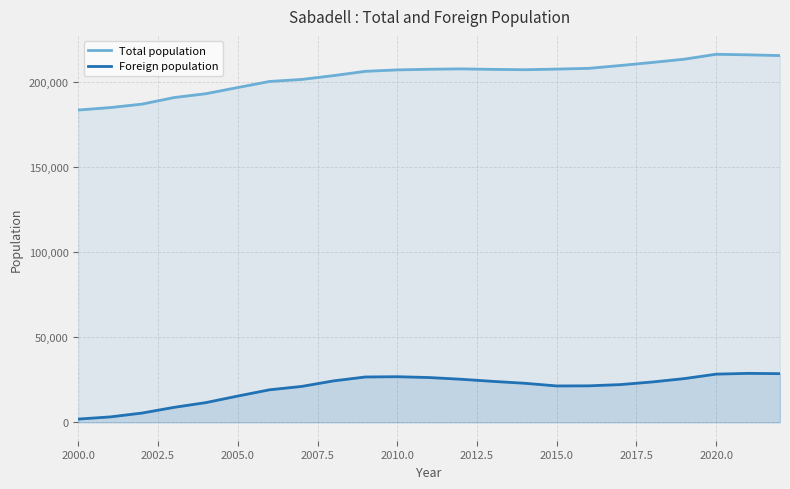

What is the label of the 1st point from the left?

2000.0